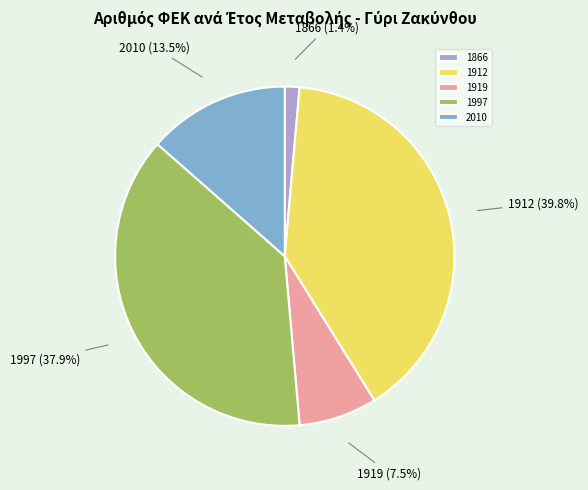

To the nearest percent, what is the combined percentage of 1919 and 1912?

47%